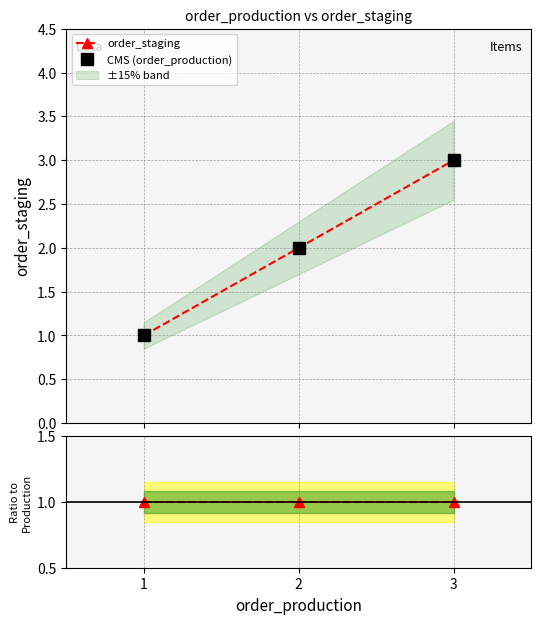

What is the maximum value for CMS (order_production)?

3